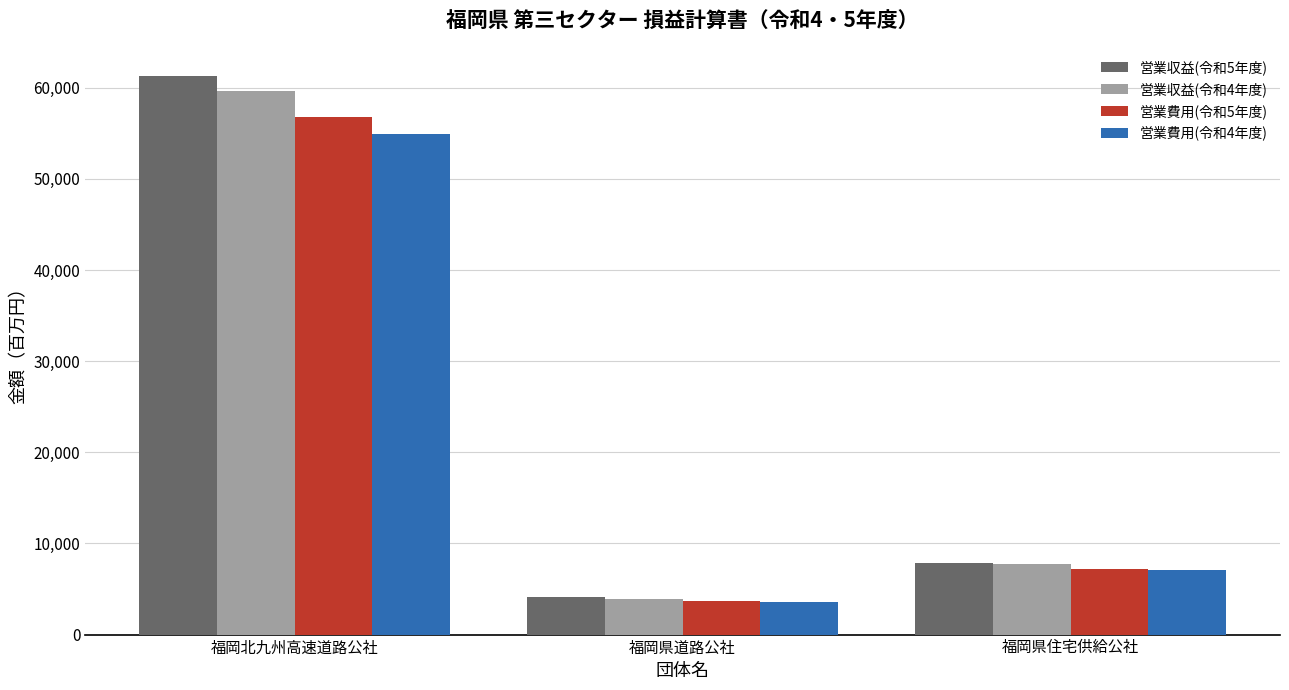

At which label does 営業収益(令和4年度) first exceed 7758?

福岡北九州高速道路公社